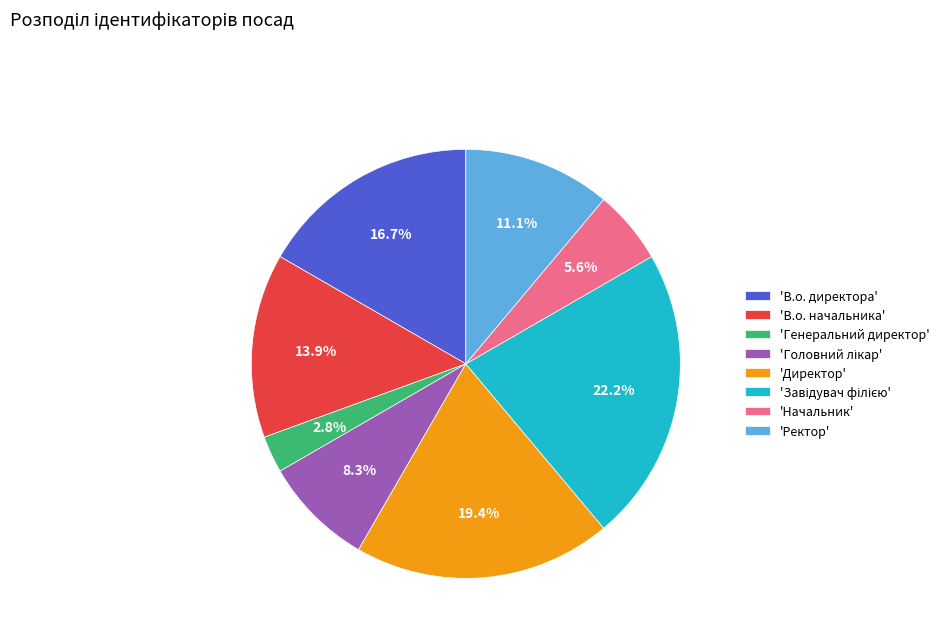

What is the ratio of the value at 'В.о. начальника' to the value at 'Начальник'?

2.5